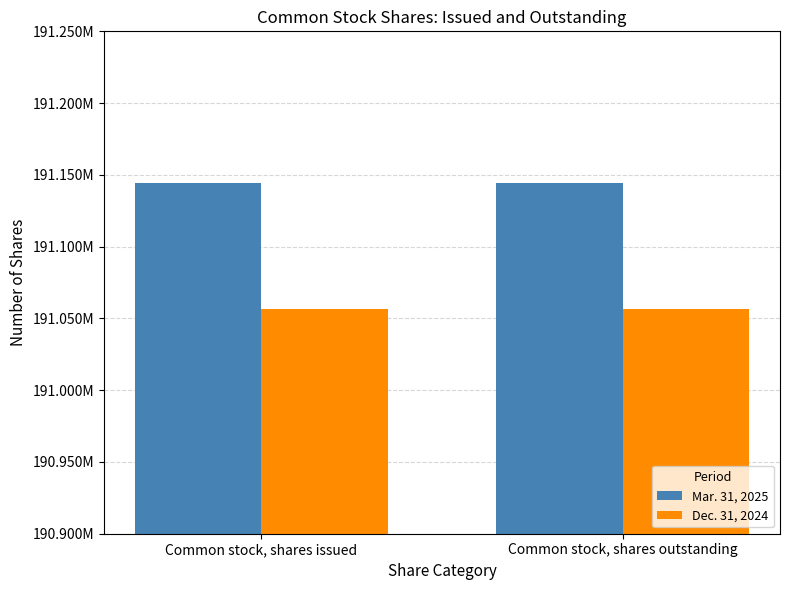

The value of Mar. 31, 2025 at Common stock, shares issued is 112280921. True or false?

False